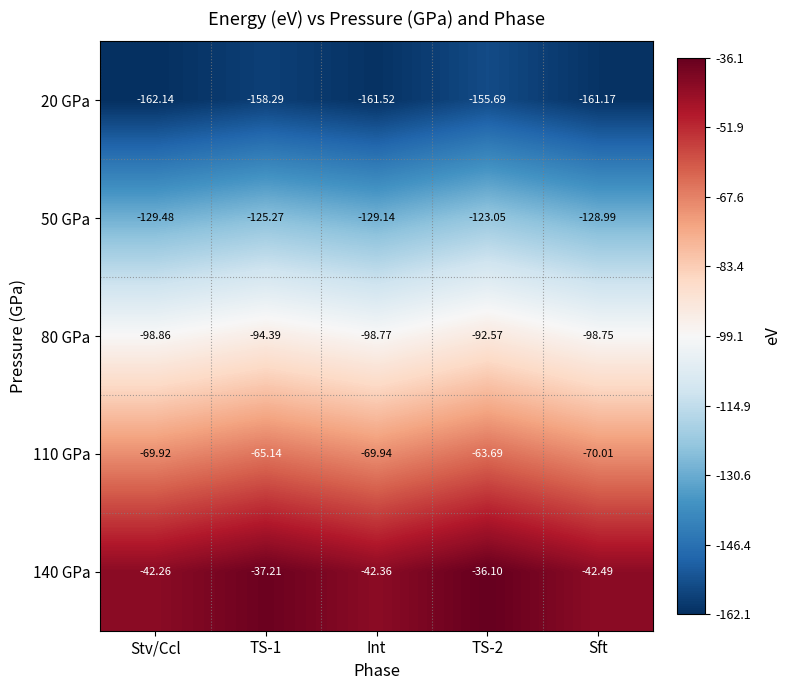

Count the number of categories in the chart.

5